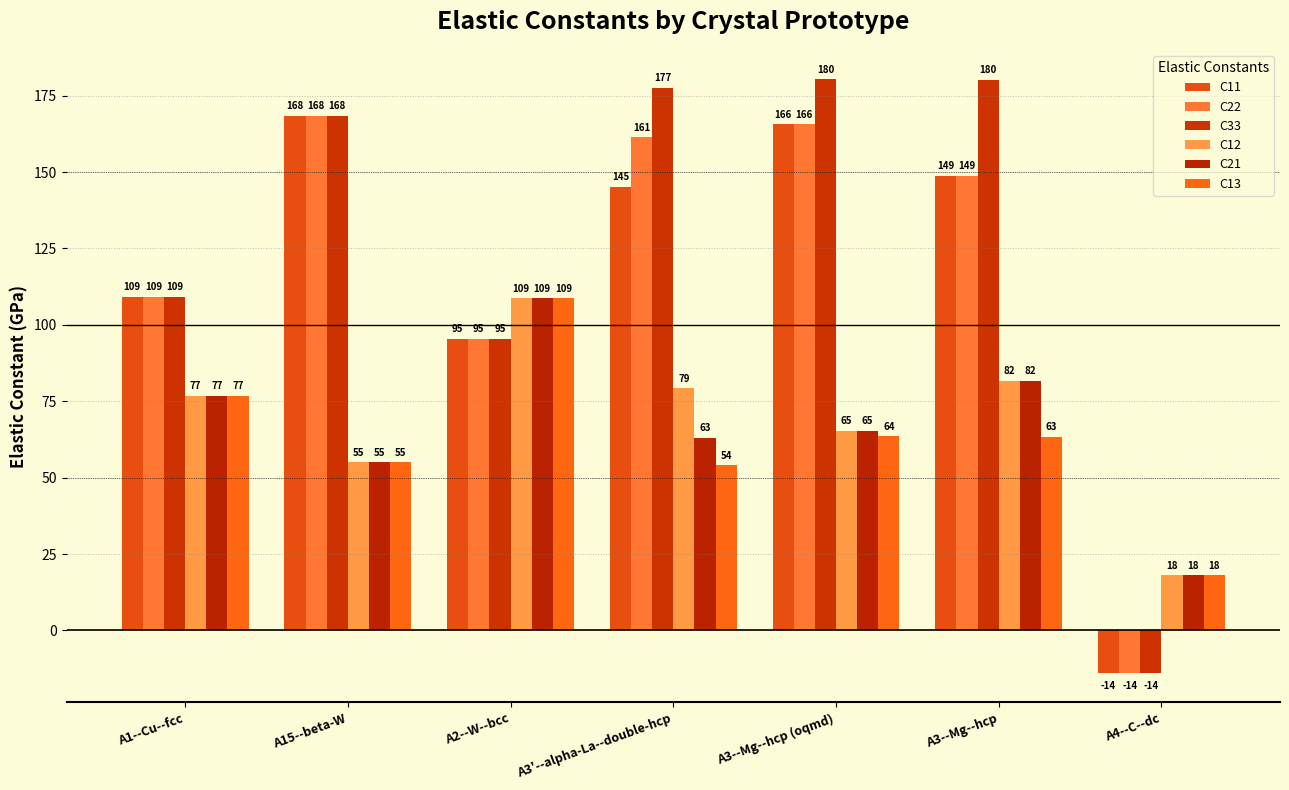

How many data points in C22 are above 148?

4